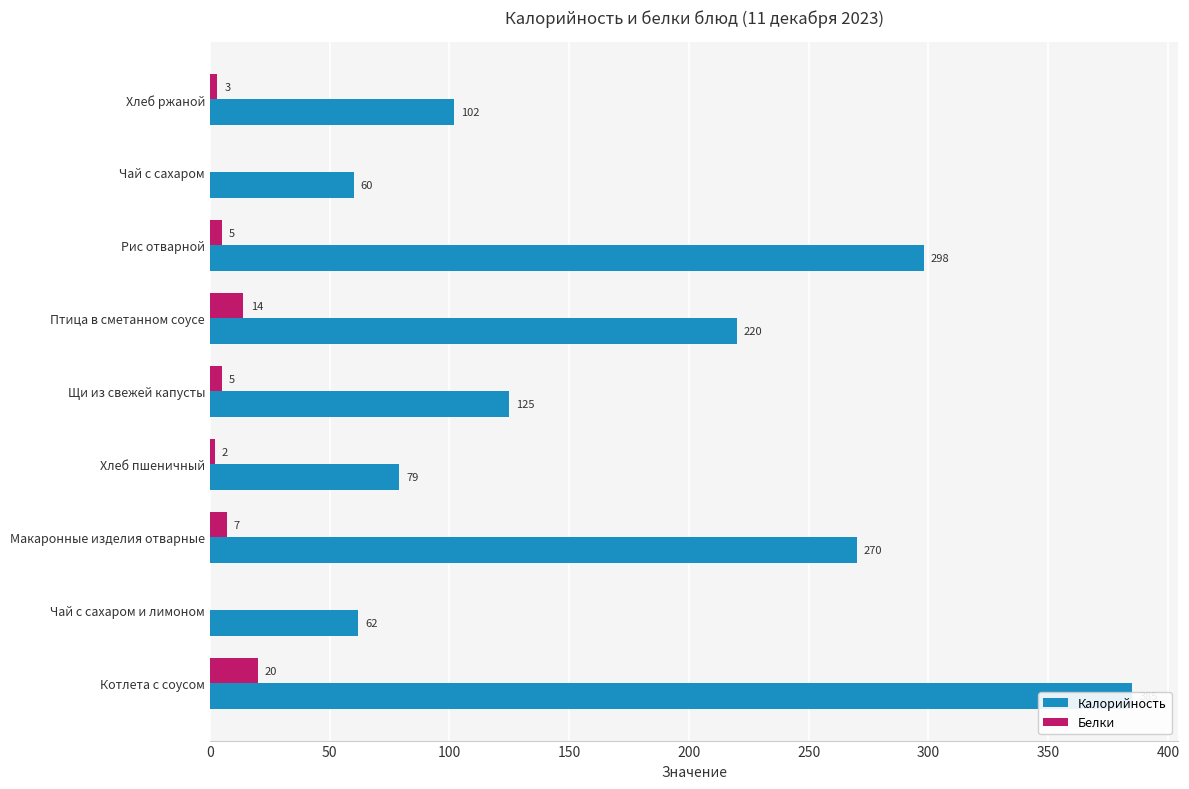

At Хлеб ржаной, list the series in order from smallest to largest.

Белки, Калорийность